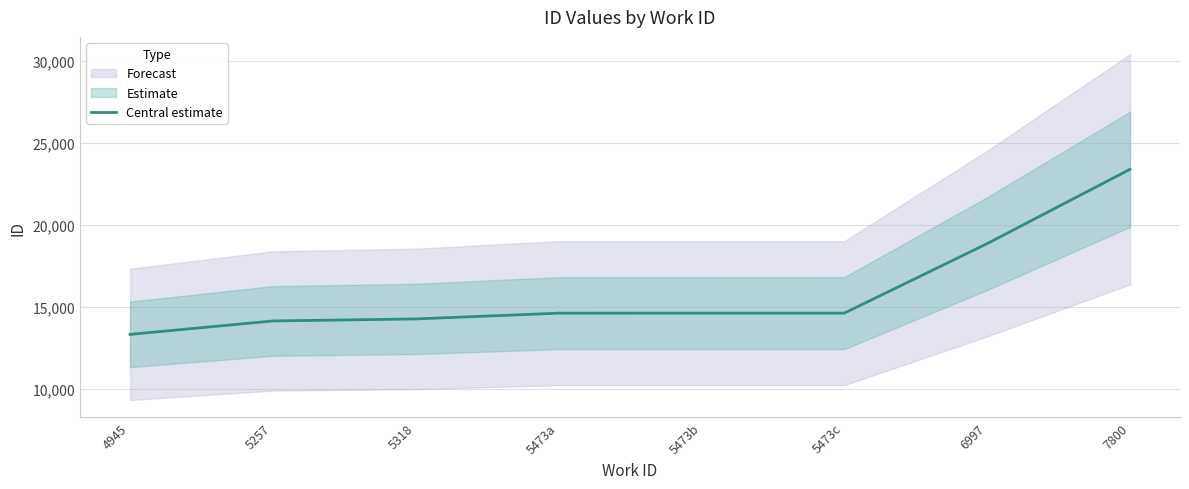

True or false: the data shows 18875 at 6997.

True